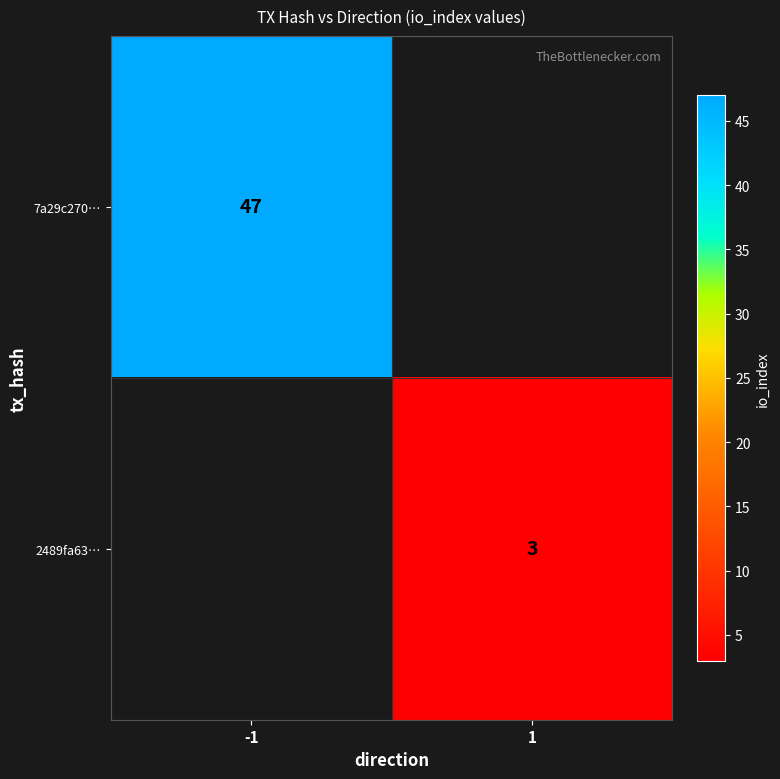

Which label corresponds to the largest value in the chart?

-1